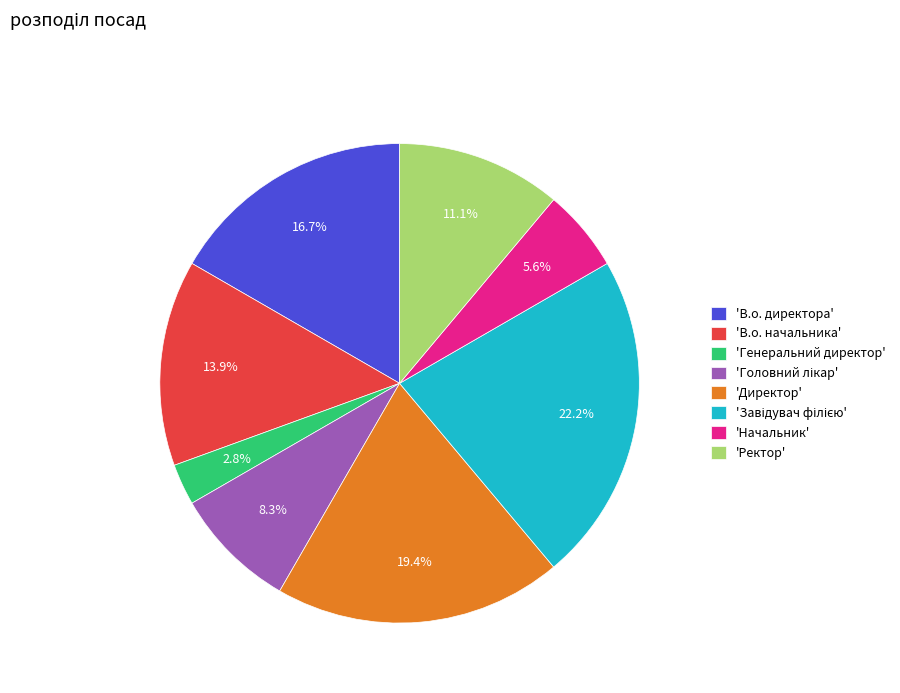

Which has a higher value, 'В.о. начальника' or 'Ректор'?

'В.о. начальника'